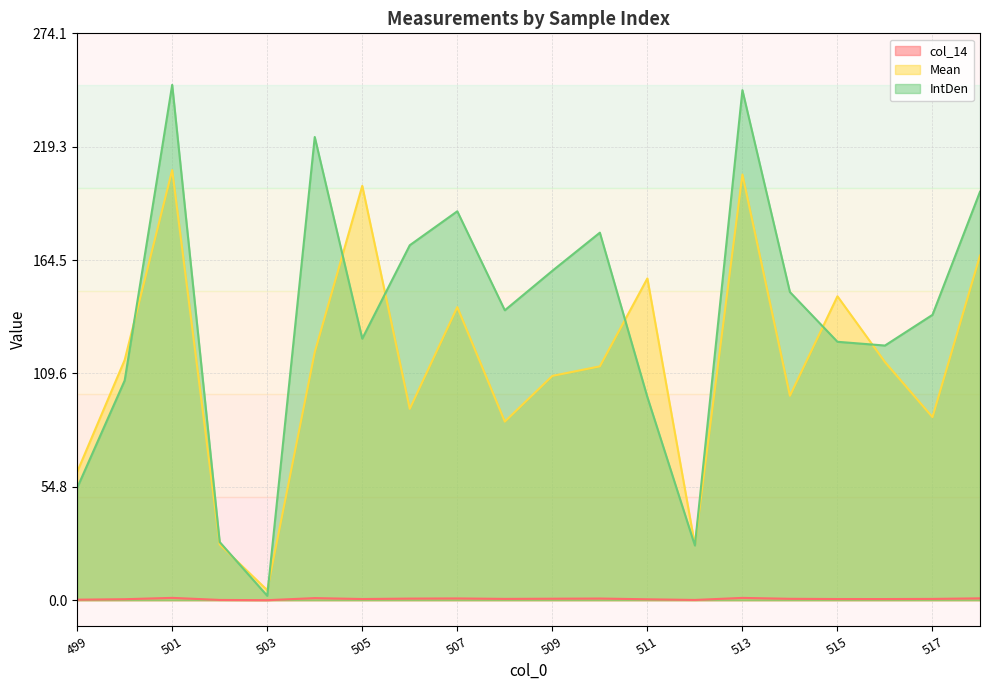

The value of col_14 at 499 is 0.2. True or false?

True